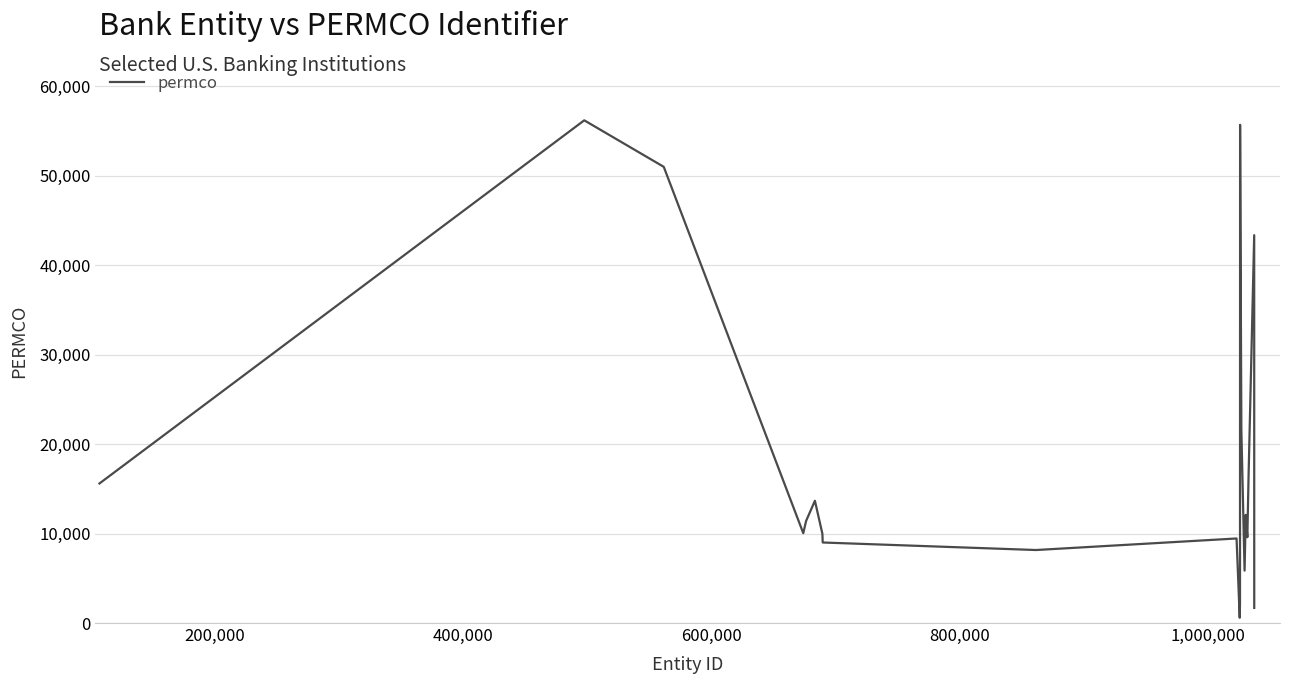

What is the difference between the maximum and minimum values?

55587